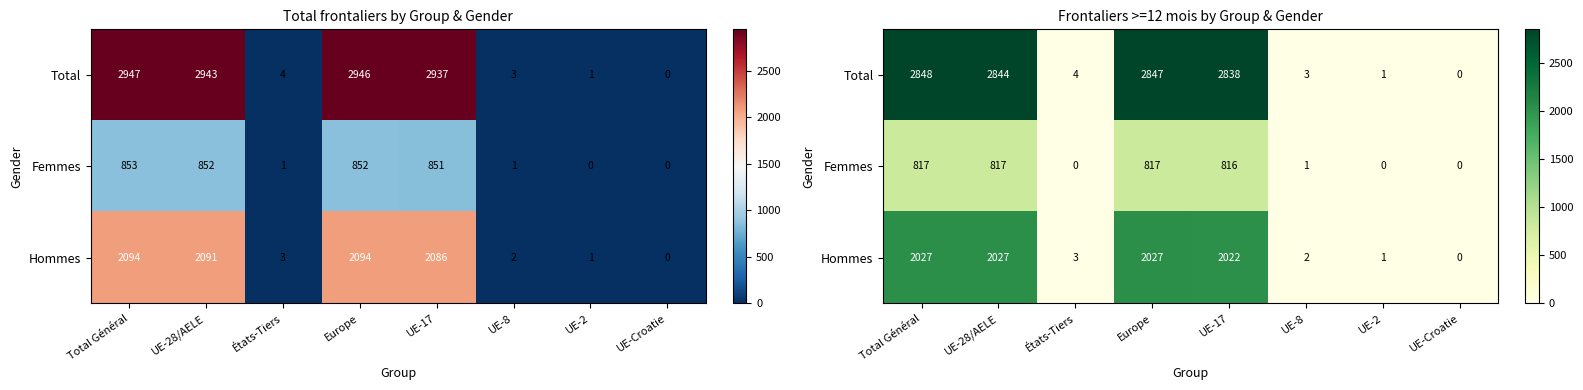

How many values in the Total series are below 2838?

4